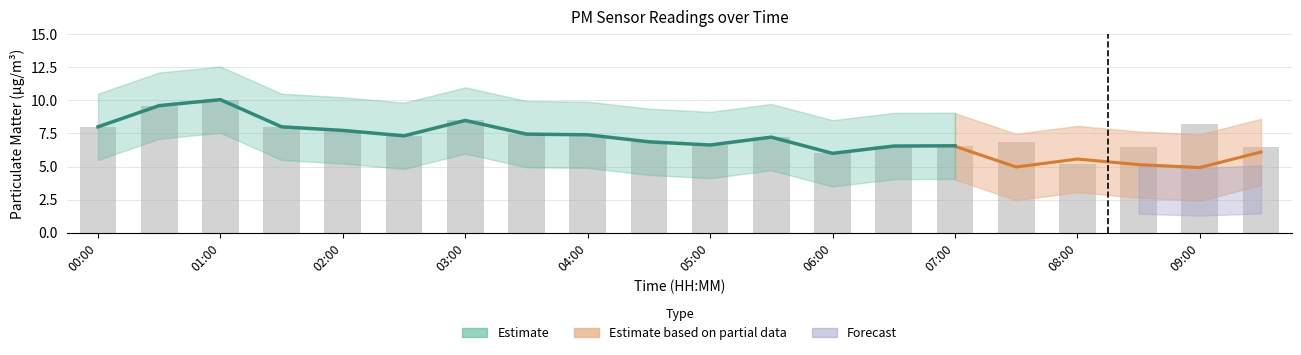

Reading left to right, transcribe all the data shown in this chart.

8.0	9.6	10.1	8.0	7.7	7.3	8.5	7.5	7.4	6.9	6.6	7.2	6.0	6.5	6.6	6.8	5.2	6.5	8.2	6.5